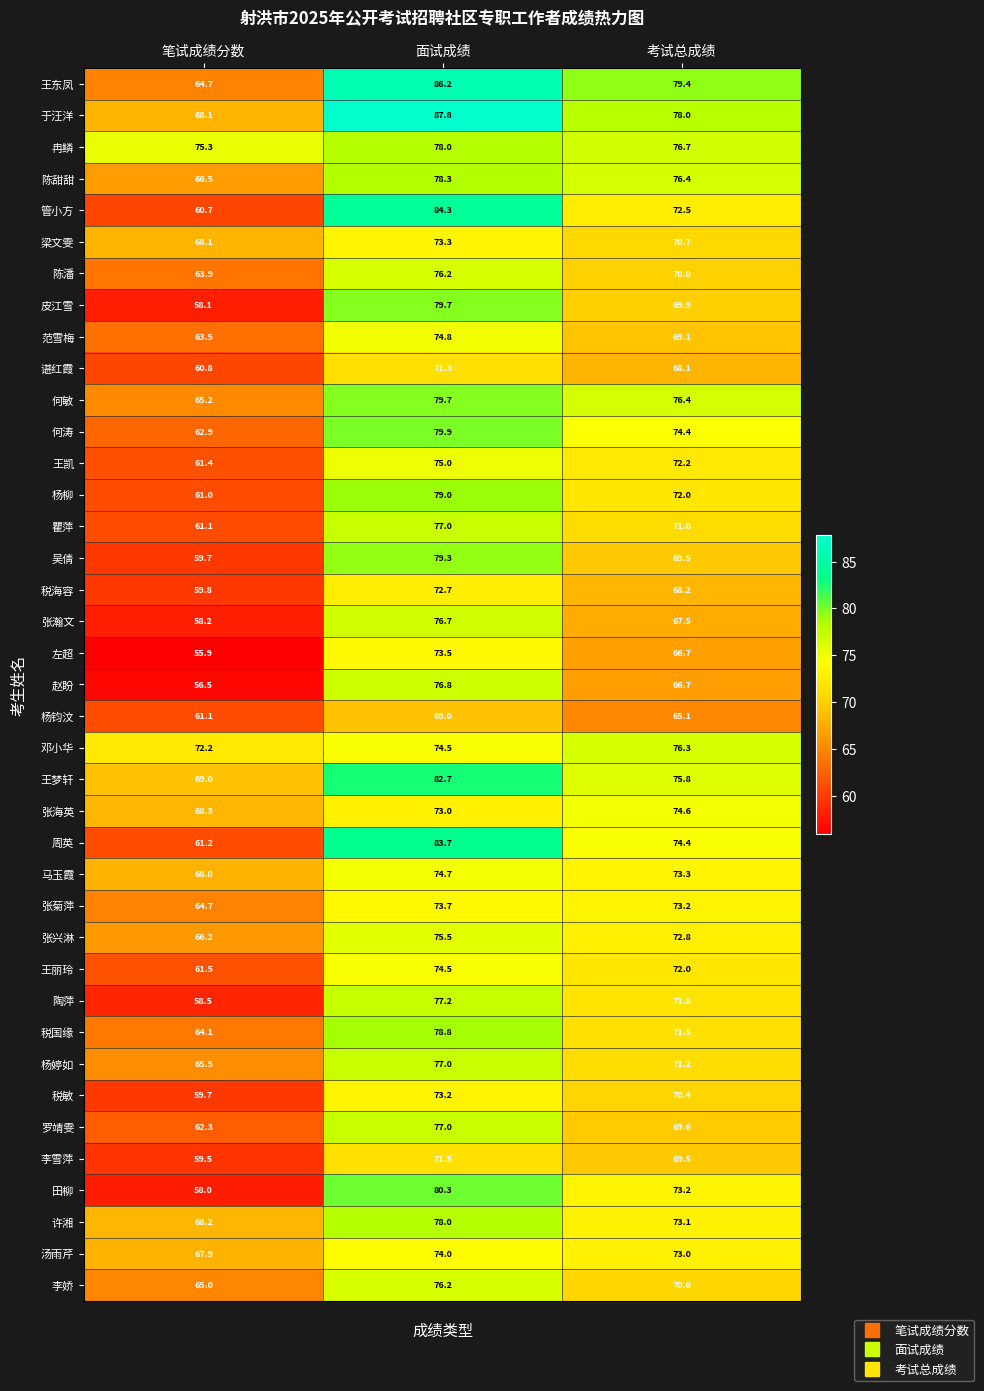

Between 笔试成绩分数 and 考试总成绩, which series saw the biggest shift?

田柳